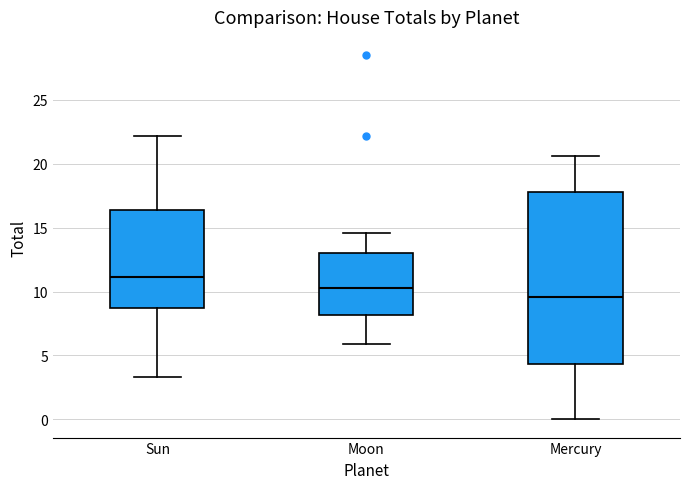

Which box is the tallest, from its lower edge to its upper edge?

Mercury